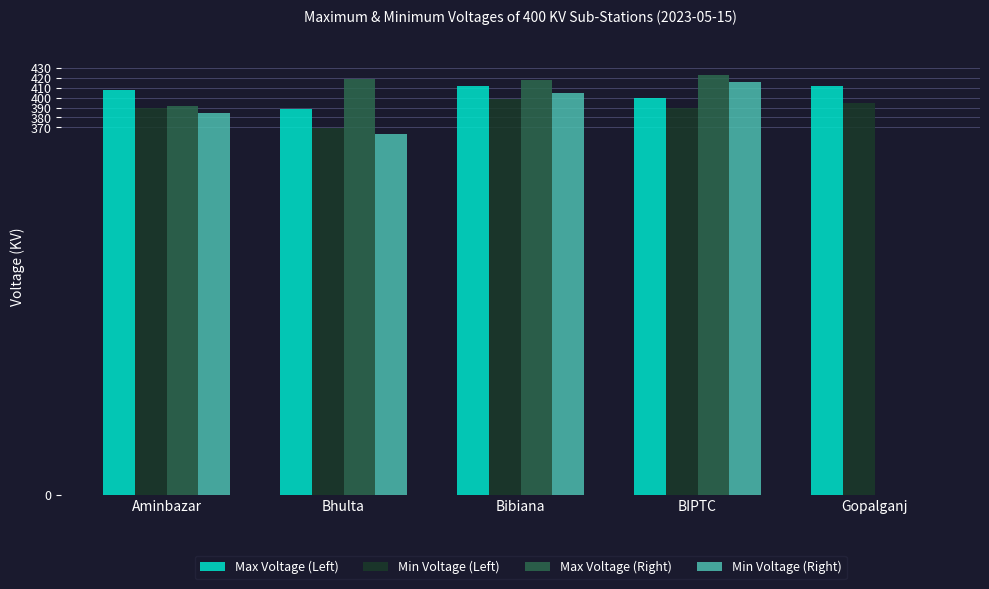

What is the sum of all Max Voltage (Right) values?

1652